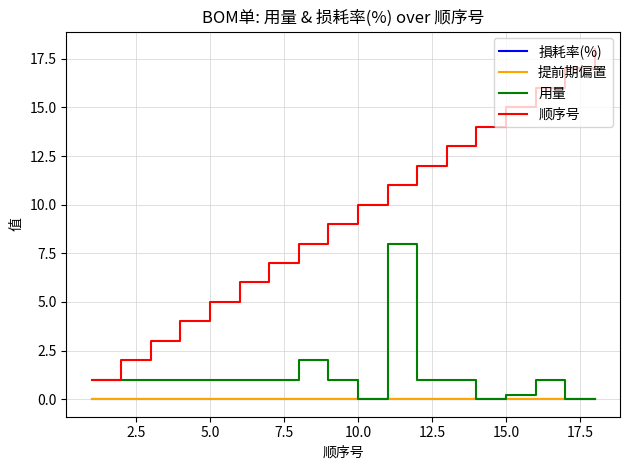

Which series has the largest total across all categories?

顺序号